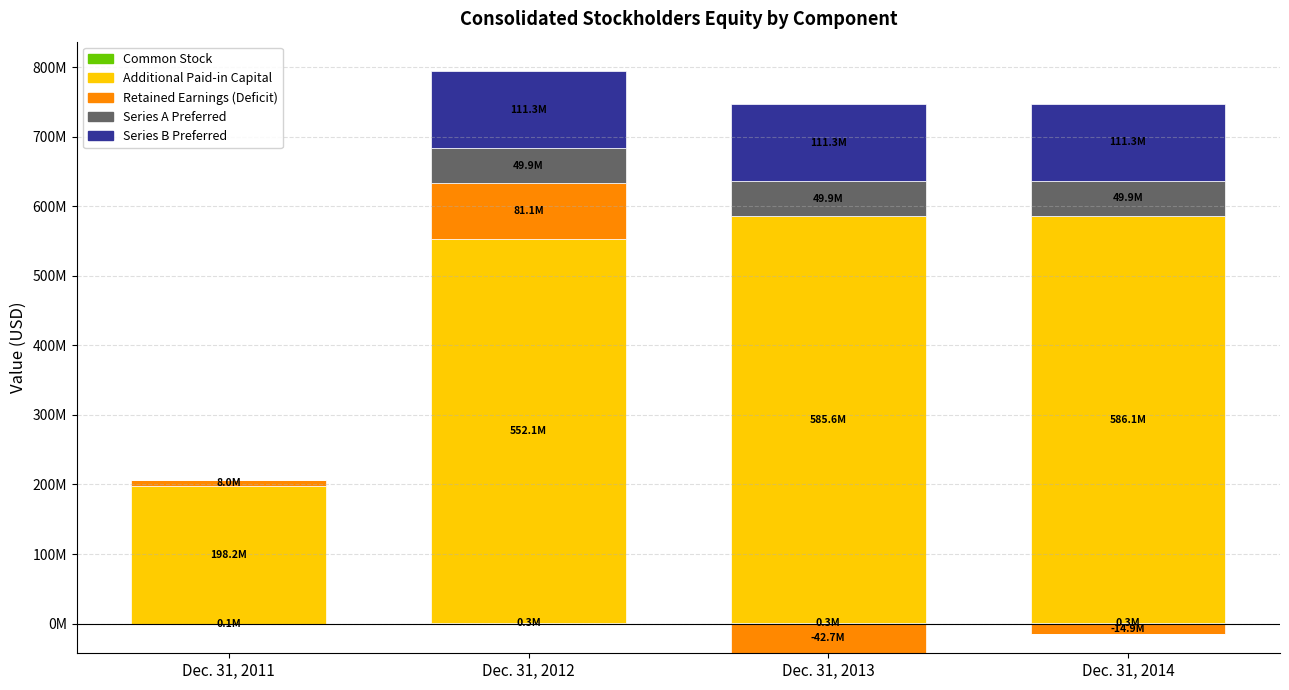

Which series has the largest range (max minus min)?

Additional Paid-in Capital